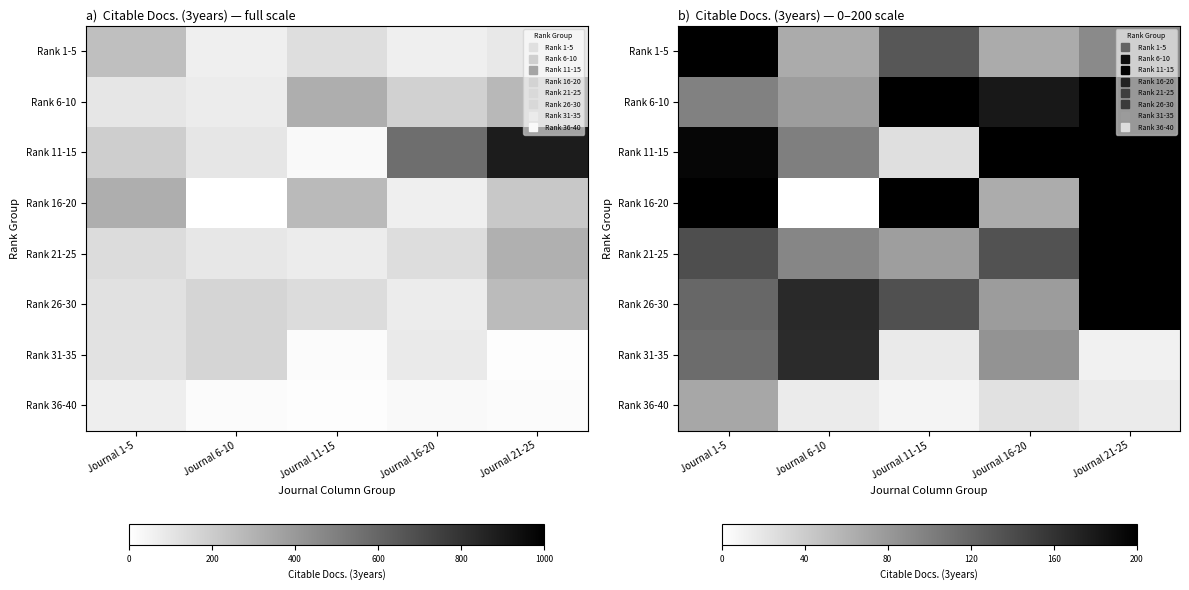

Is the value of Rank 36-40 at Journal 21-25 greater than the value of Rank 21-25 at Journal 11-15?

No